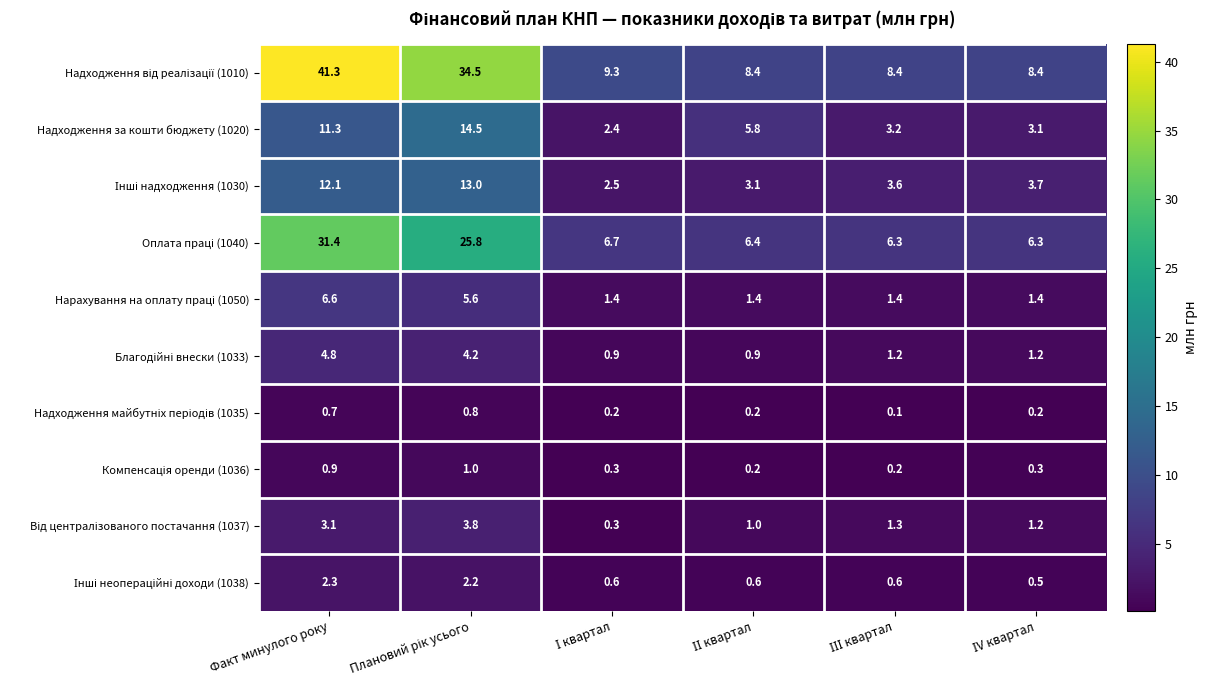

At which category does the chart reach its peak across all series?

Факт минулого року